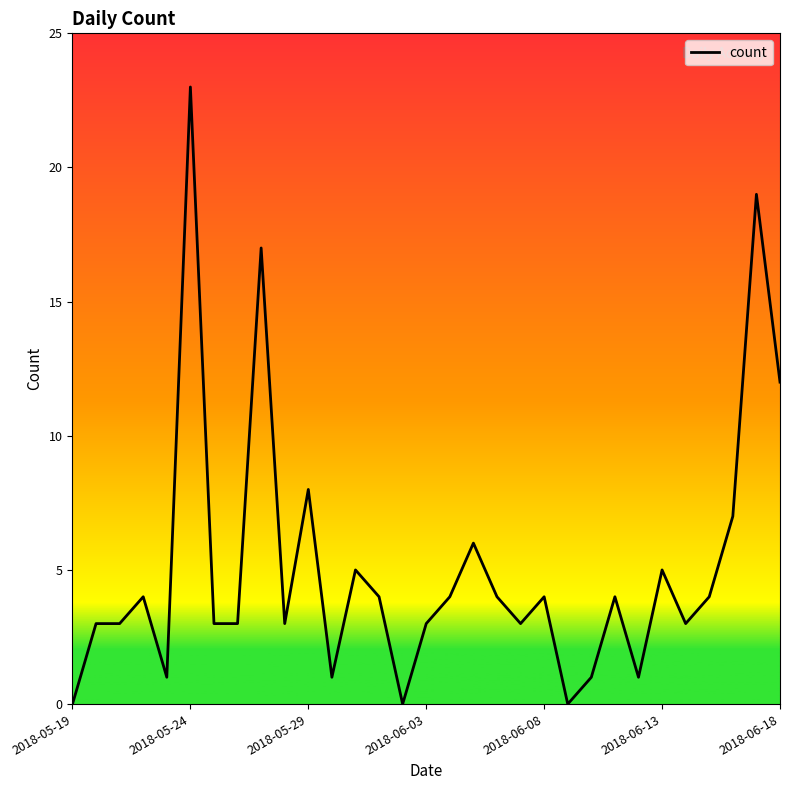

Does the chart display data point markers on the line(s)?

No